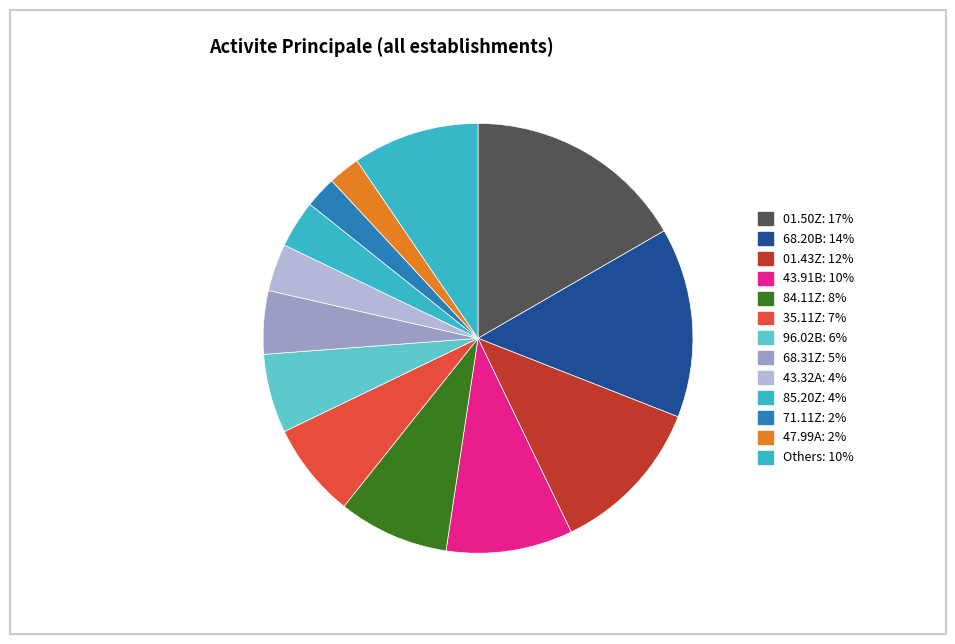

How many slices are in this pie chart?

13